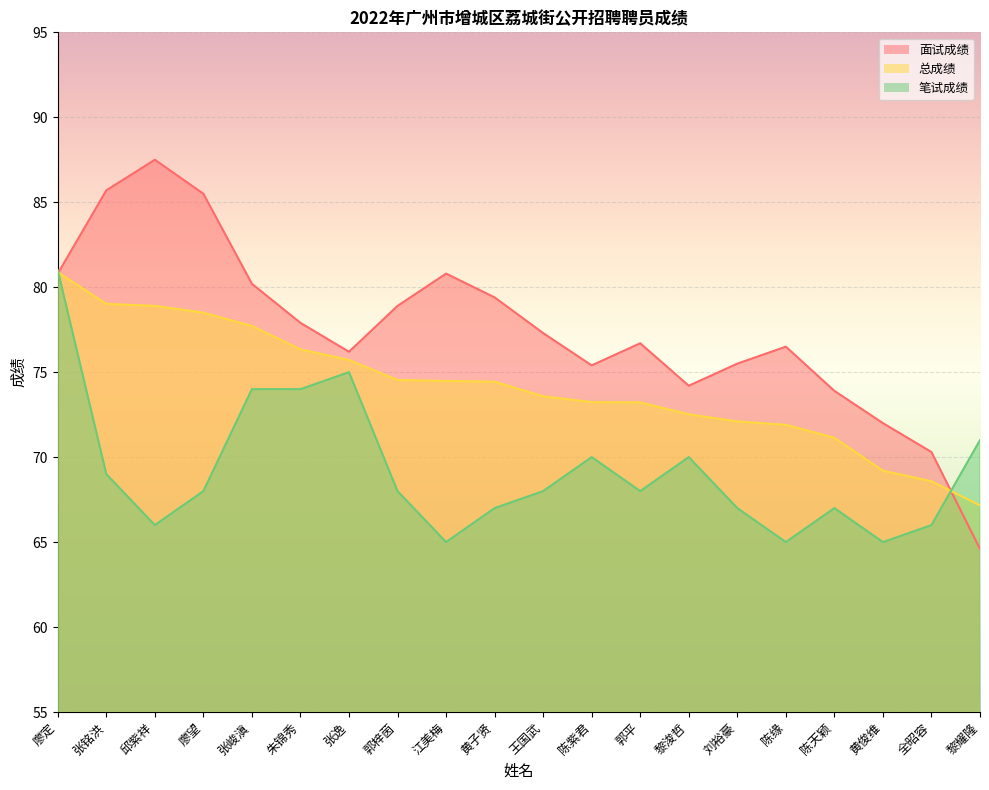

What is the difference between the second highest and minimum values in the 总成绩 series?

11.9